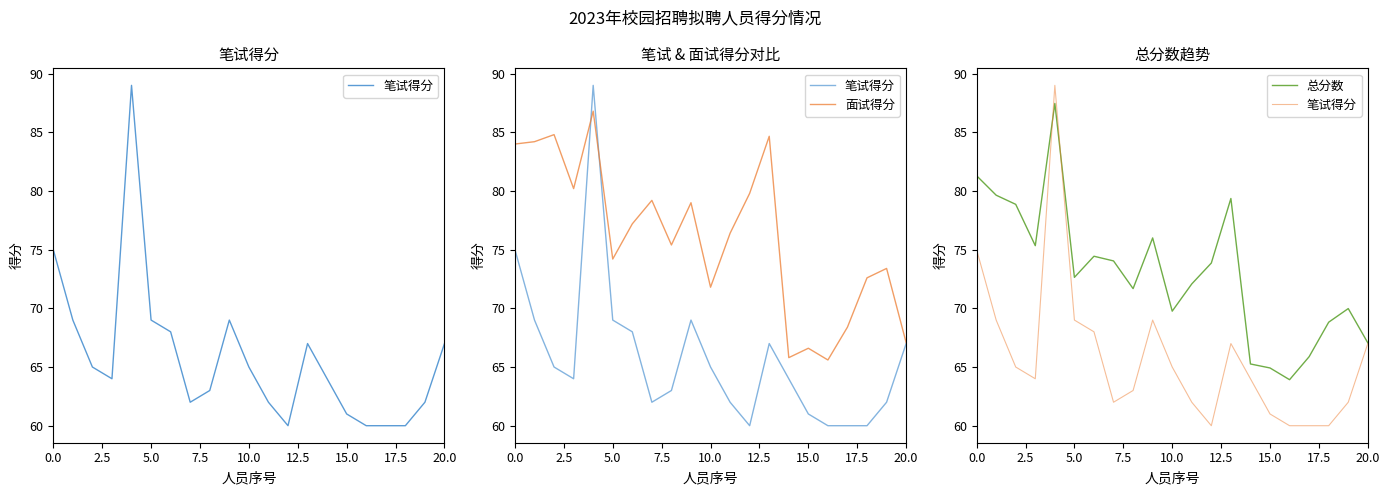

How many intersections are there between 面试得分 and 总分数?

2